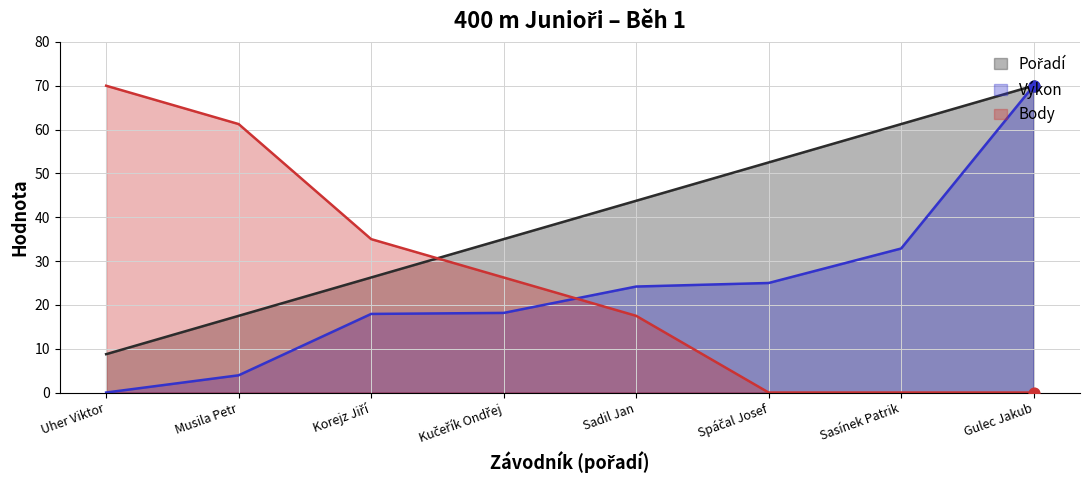

Which series contains the highest Y value?

Pořadí